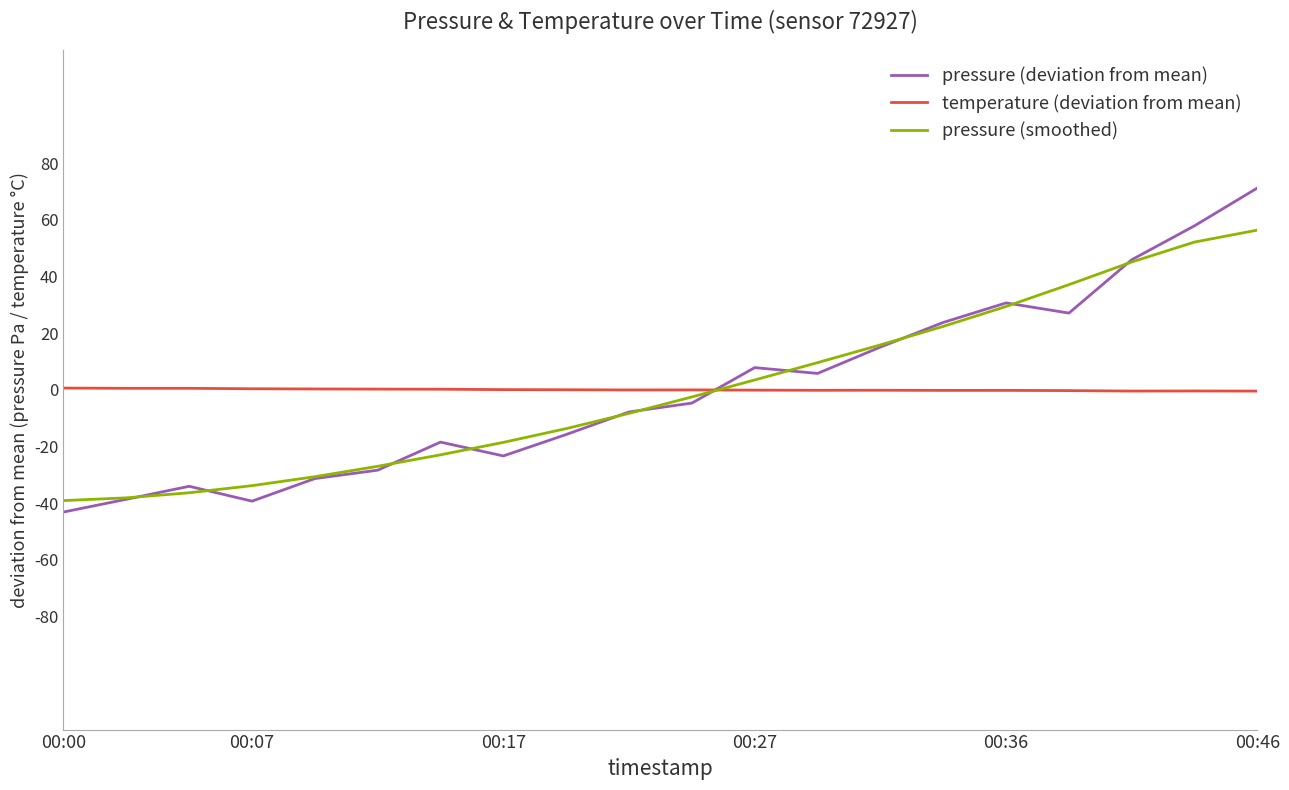

Which series has the largest range (max minus min)?

pressure (deviation from mean)